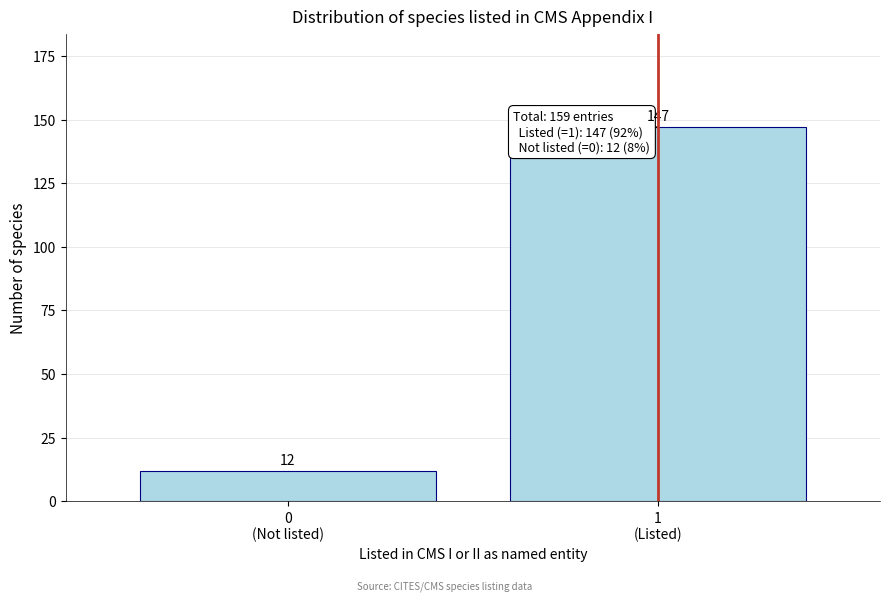

Reading right to left, extract all data points from this chart.

147	12